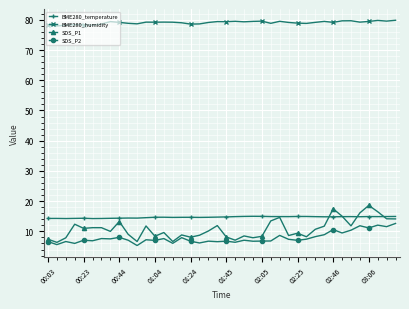

What is the sum of all SDS_P2 values?

314.8